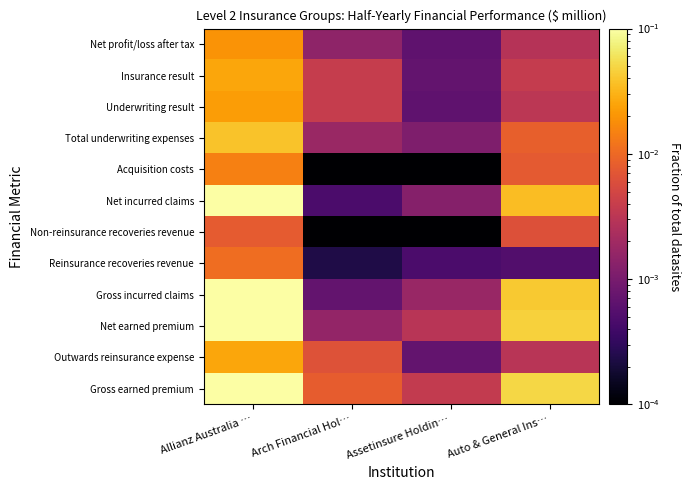

At which category is the sum across all series the highest?

Allianz Australia …